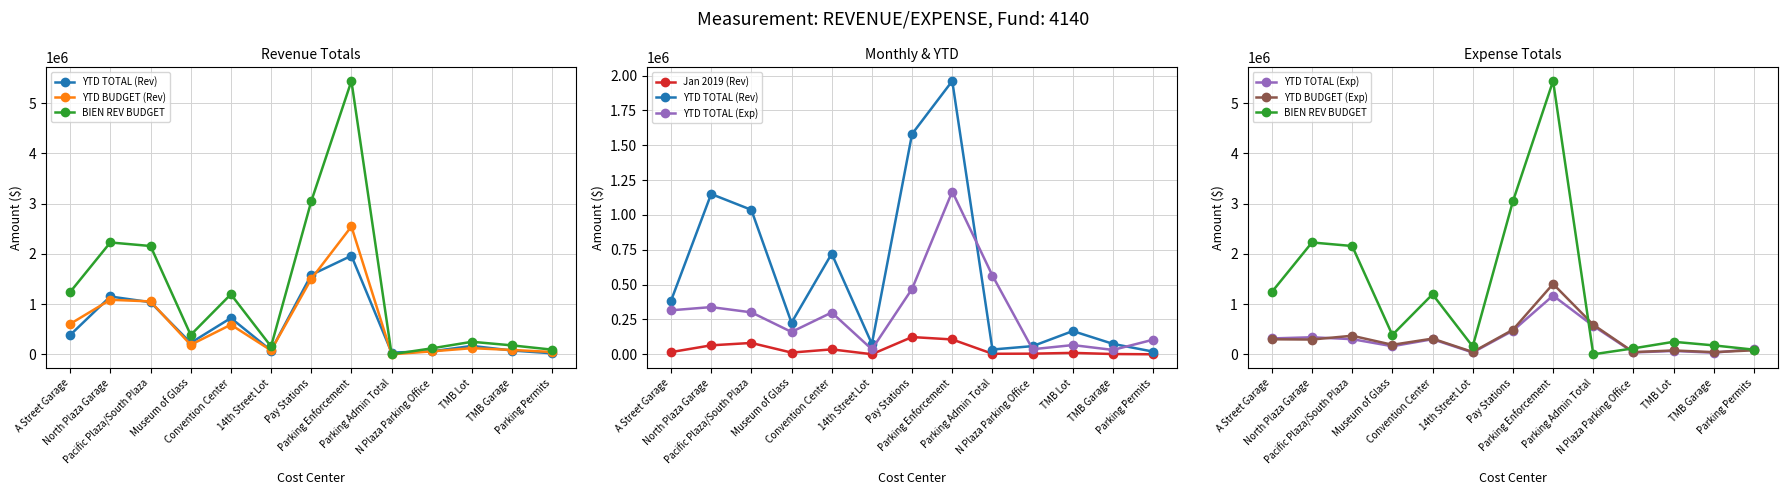

Reading left to right, extract all data points from this chart.

YTD TOTAL (Rev): A Street Garage=382822.1	North Plaza Garage=1149999.5	Pacific Plaza/South Plaza=1036479.2	Museum of Glass=226697.2	Convention Center=721738.0	14th Street Lot=74946.7	Pay Stations=1580678.5	Parking Enforcement=1960638.7	Parking Admin Total=34551.6	N Plaza Parking Office=58744.3	TMB Lot=166935.5	TMB Garage=74989.9	Parking Permits=19303.8
YTD BUDGET (Rev): A Street Garage=604353.0	North Plaza Garage=1084625.0	Pacific Plaza/South Plaza=1052311.0	Museum of Glass=188552.0	Convention Center=588730.0	14th Street Lot=77725.0	Pay Stations=1499000.0	Parking Enforcement=2543000.0	Parking Admin Total=0.0	N Plaza Parking Office=58122.0	TMB Lot=121892.0	TMB Garage=86000.0	Parking Permits=46000.0
BIEN REV BUDGET: A Street Garage=1238706.0	North Plaza Garage=2225250.0	Pacific Plaza/South Plaza=2154622.0	Museum of Glass=385104.0	Convention Center=1193460.0	14th Street Lot=155450.0	Pay Stations=3043000.0	Parking Enforcement=5438000.0	Parking Admin Total=0.0	N Plaza Parking Office=118244.0	TMB Lot=248784.0	TMB Garage=177000.0	Parking Permits=92000.0
Jan 2019 (Rev): A Street Garage=15778.5	North Plaza Garage=64555.6	Pacific Plaza/South Plaza=81618.7	Museum of Glass=12447.6	Convention Center=35600.1	14th Street Lot=729.3	Pay Stations=123907.9	Parking Enforcement=106704.6	Parking Admin Total=3966.0	N Plaza Parking Office=4785.4	TMB Lot=10399.7	TMB Garage=2128.0	Parking Permits=241.0
YTD TOTAL (Exp): A Street Garage=315747.9	North Plaza Garage=338807.8	Pacific Plaza/South Plaza=301148.1	Museum of Glass=160481.4	Convention Center=299995.1	14th Street Lot=35933.8	Pay Stations=469622.2	Parking Enforcement=1167839.9	Parking Admin Total=564860.9	N Plaza Parking Office=36513.7	TMB Lot=66405.7	TMB Garage=31514.2	Parking Permits=105041.4
YTD BUDGET (Exp): A Street Garage=298645.0	North Plaza Garage=293670.0	Pacific Plaza/South Plaza=369500.0	Museum of Glass=188907.0	Convention Center=312074.0	14th Street Lot=46277.0	Pay Stations=488191.7	Parking Enforcement=1399992.9	Parking Admin Total=588338.3	N Plaza Parking Office=43745.6	TMB Lot=75922.0	TMB Garage=42926.0	Parking Permits=79626.8